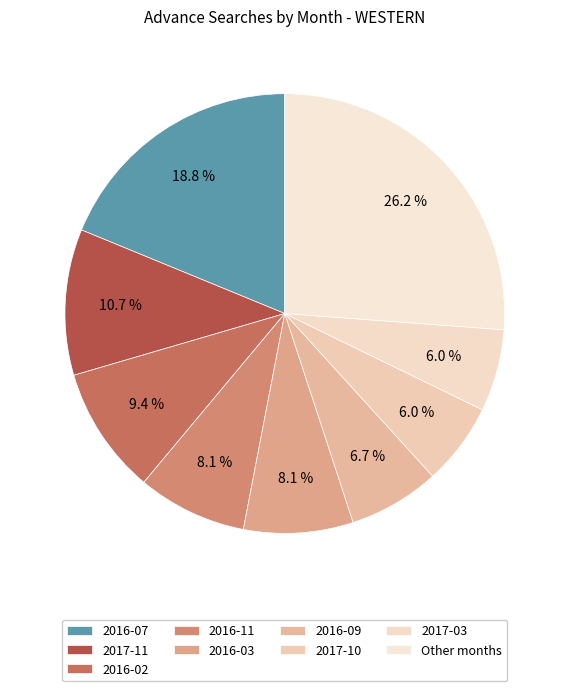

Count the number of slices in the pie.

9